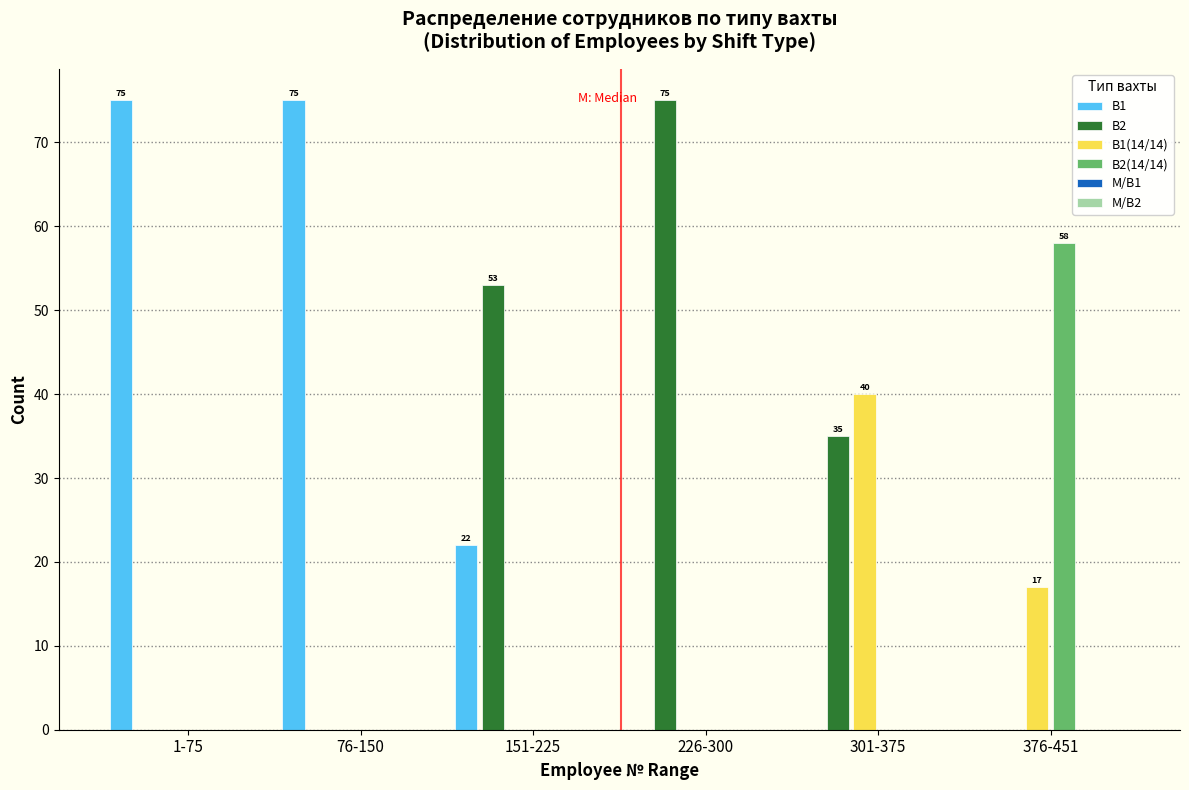

Reading left to right, what are all the values shown in this chart?

В1: 1-75=75	76-150=75	151-225=22	226-300=0	301-375=0	376-451=0
В2: 1-75=0	76-150=0	151-225=53	226-300=75	301-375=35	376-451=0
В1(14/14): 1-75=0	76-150=0	151-225=0	226-300=0	301-375=40	376-451=17
В2(14/14): 1-75=0	76-150=0	151-225=0	226-300=0	301-375=0	376-451=58